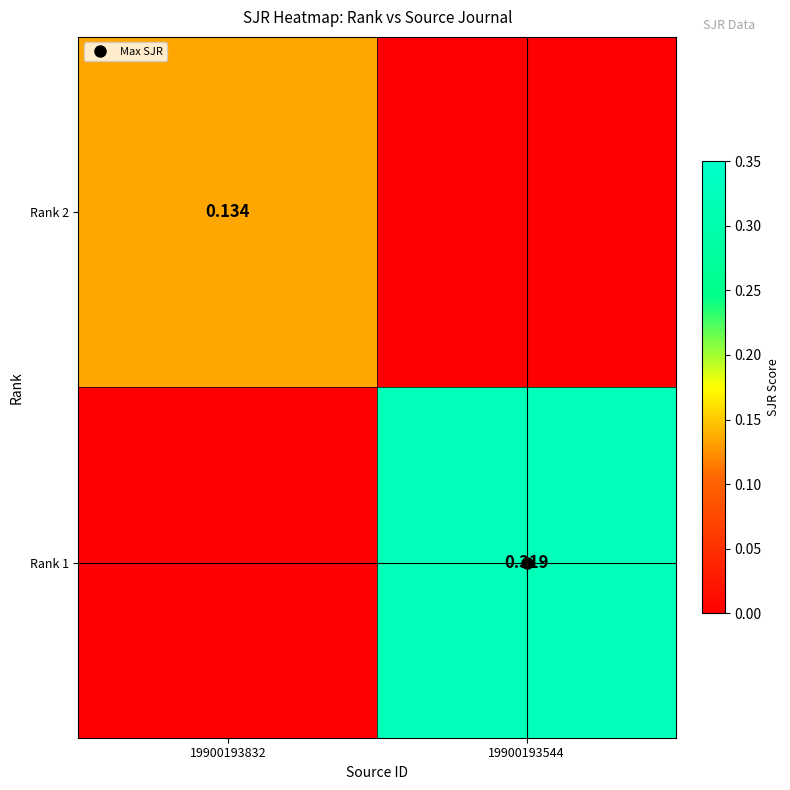

Where is Rank 1 nearest to the value 0?

19900193832